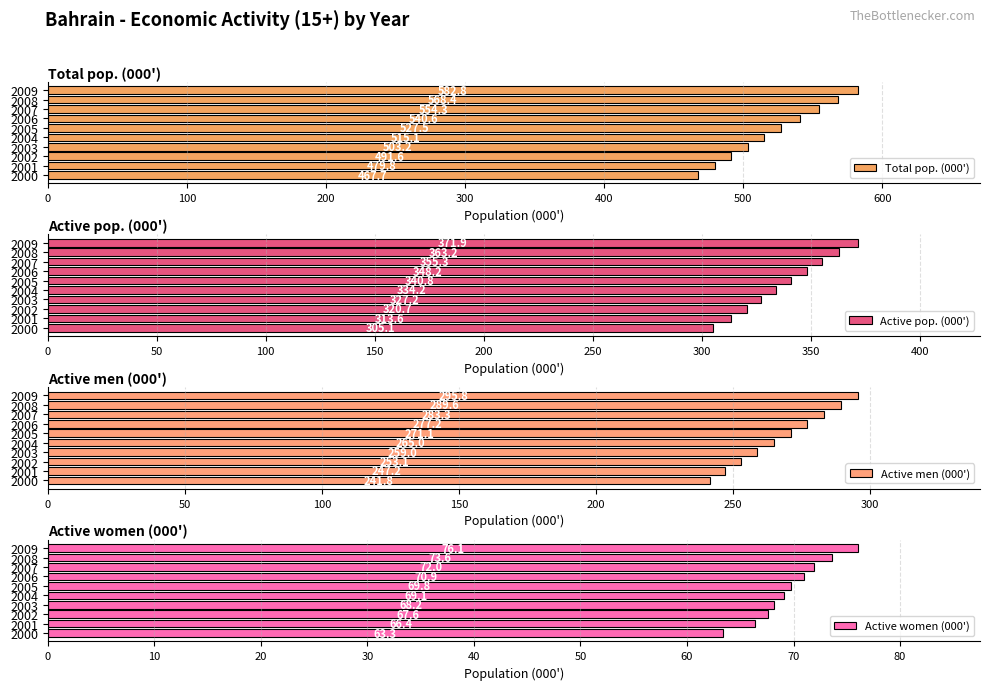

What is the value of the Active men (000') bar at the 7th from the left?

277.2